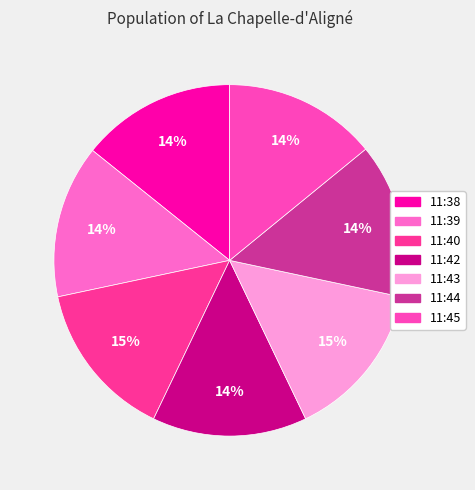

What is the total percentage of 11:45 and 11:44?

28.3%